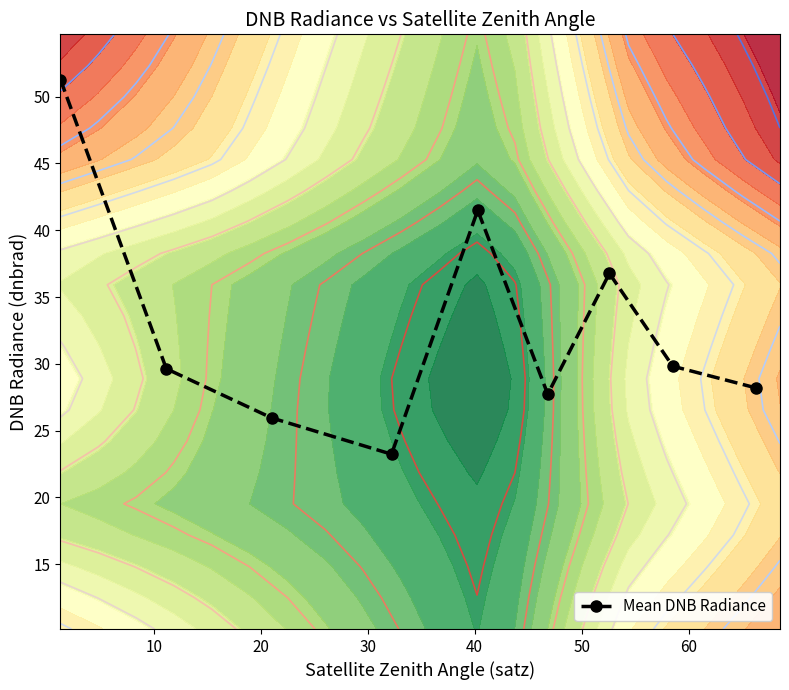

What is the highest value of the Mean DNB Radiance series?

51.3